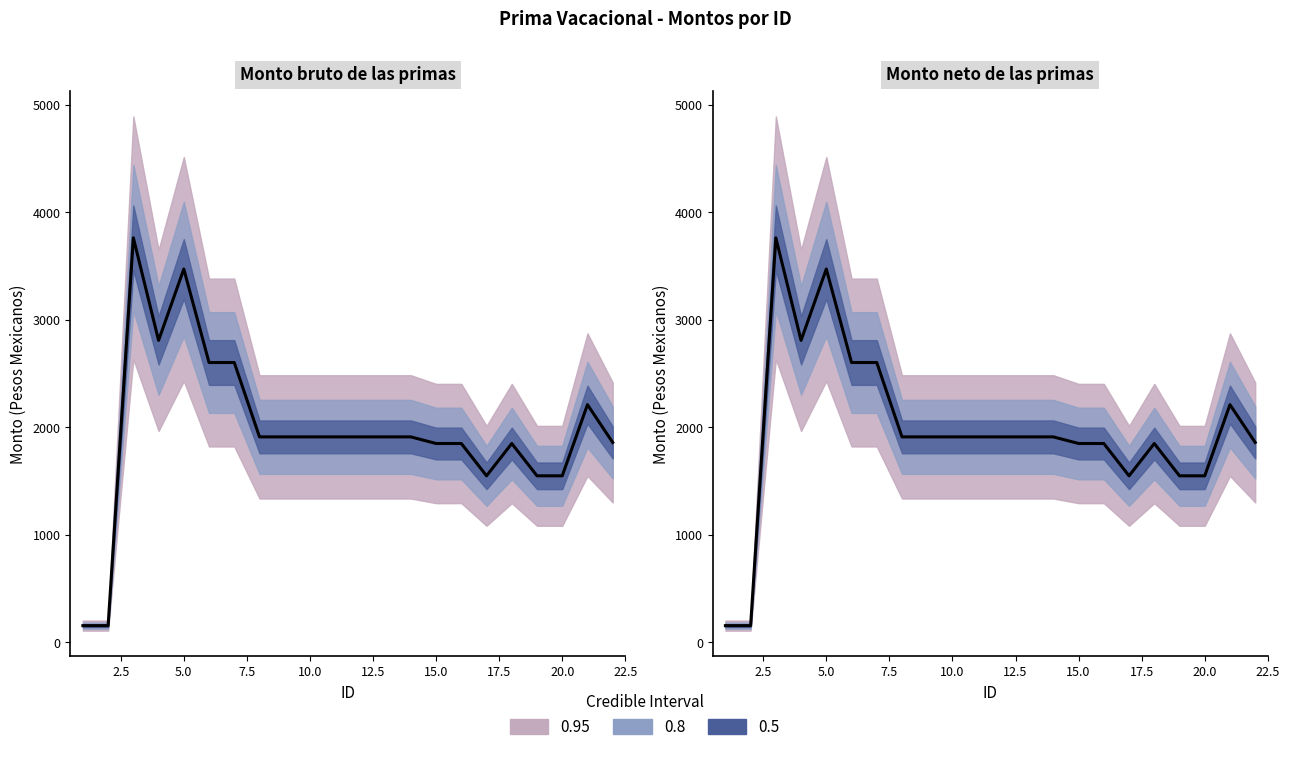

What is the total value across all series at 5.0?

6947.3